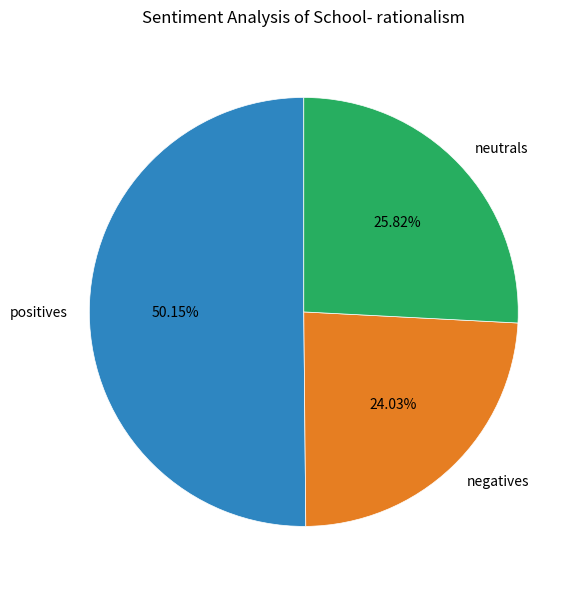

What is the largest slice in the pie chart?

positives